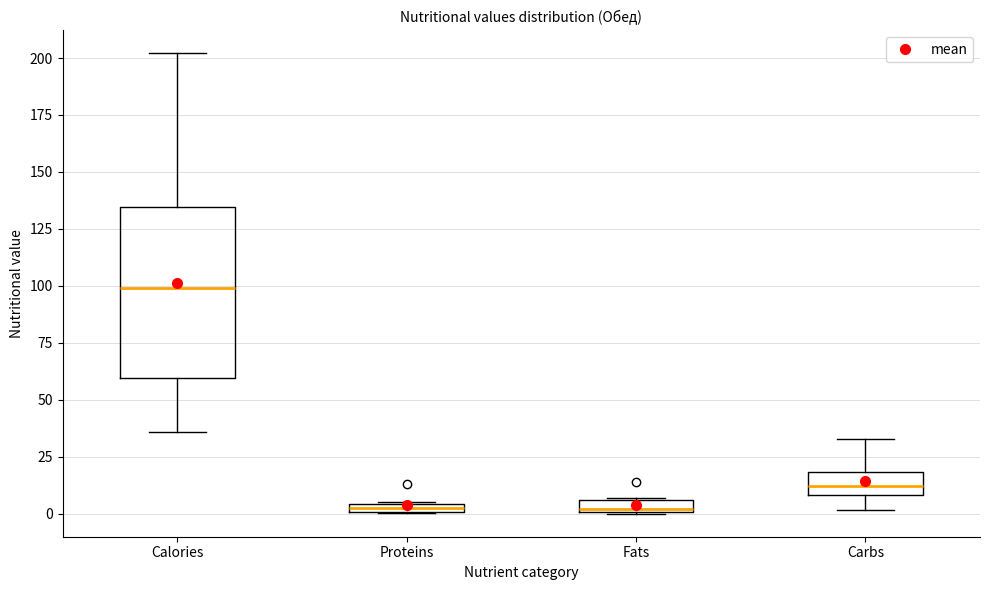

Which box's median line is the highest?

Calories